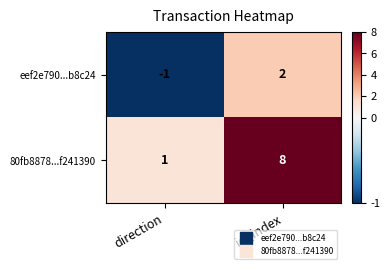

What is the approximate value of 80fb8878...f241390 at io_index?

8